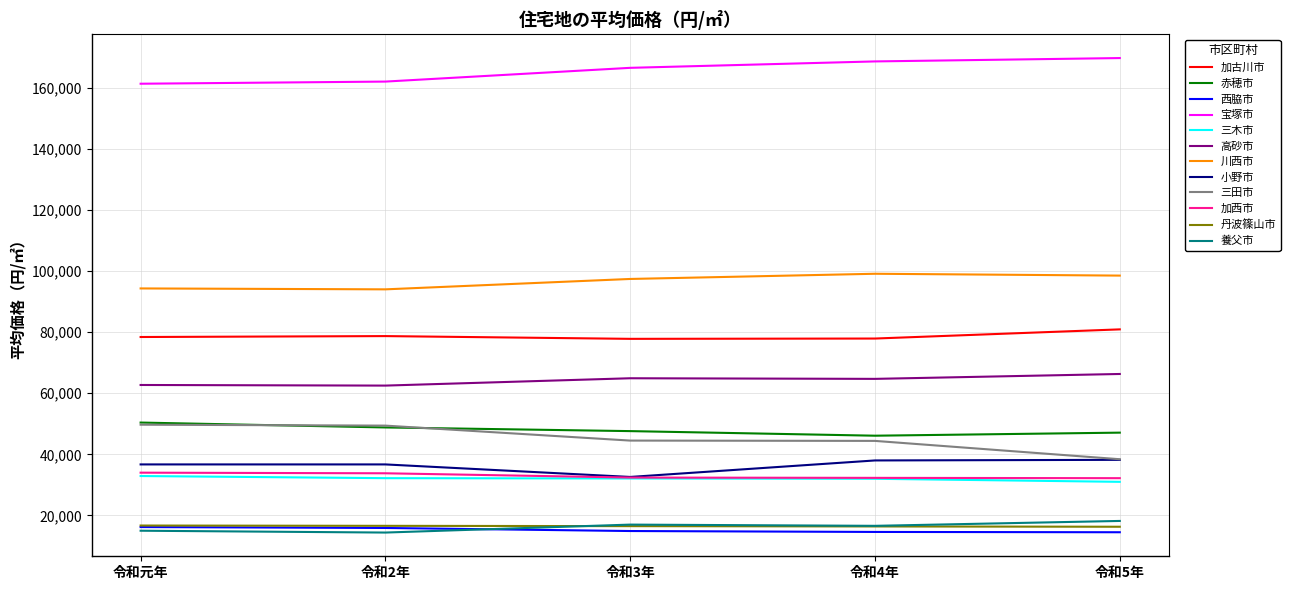

True or false: 宝塚市 and 三田市 intersect in this chart.

False